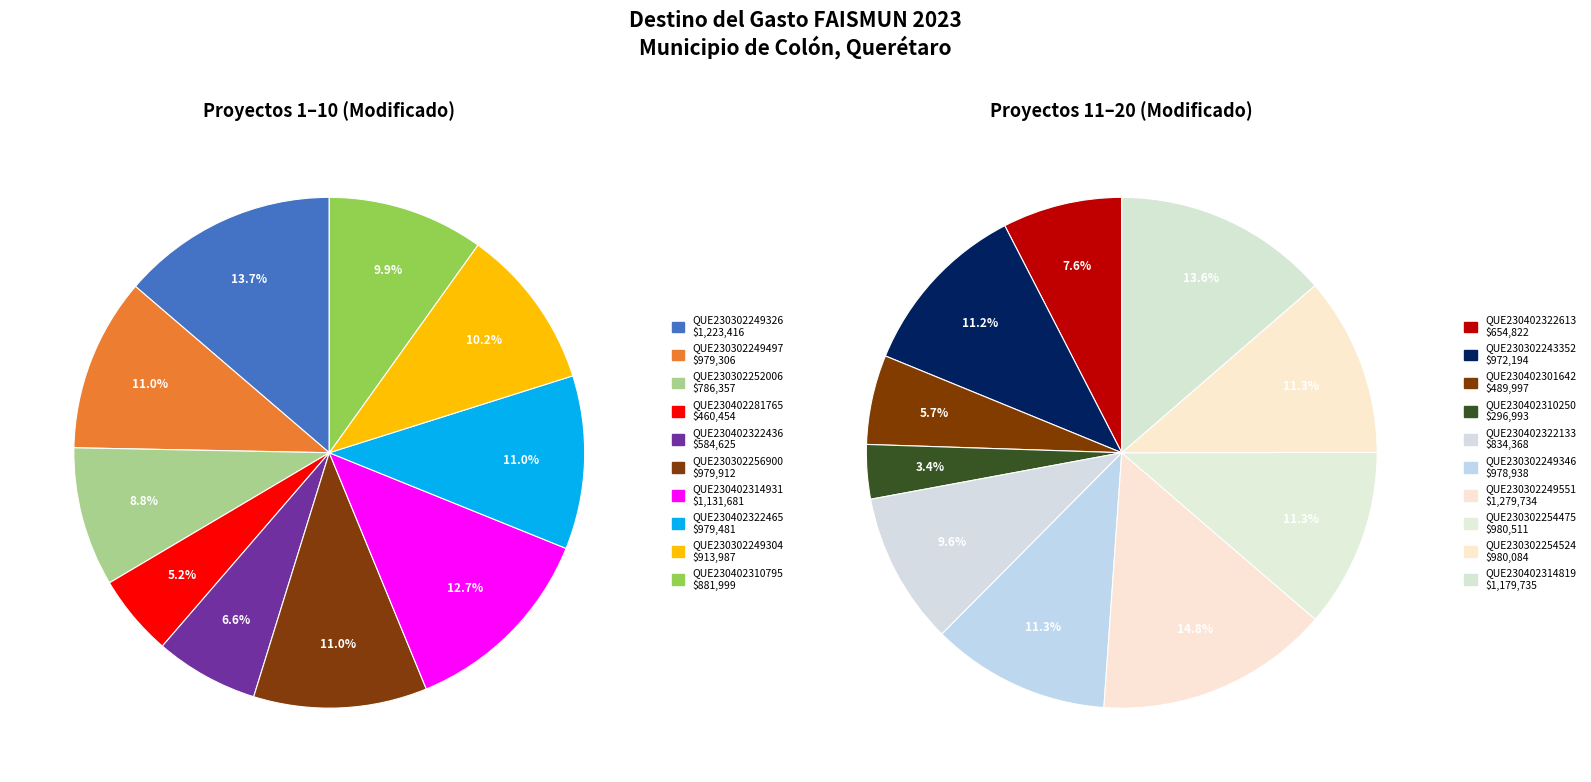

What is the change in value from QUE230302256900 to QUE230402322613?

-325089.6